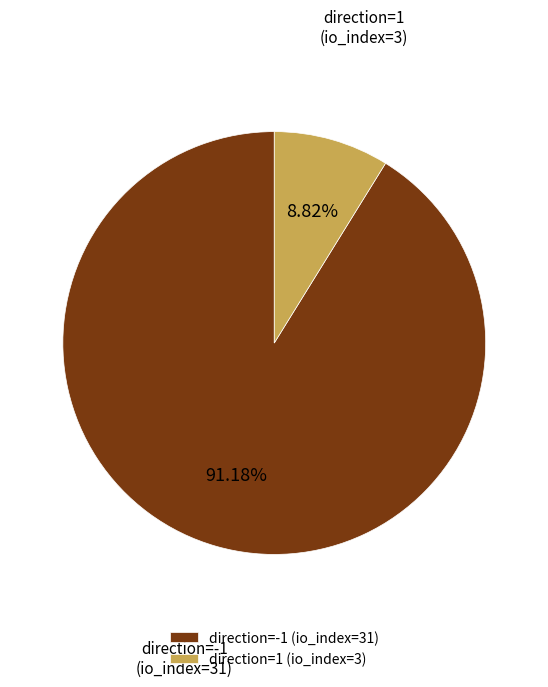

Which slice represents more than half of the pie?

direction=-1 (io_index=31)